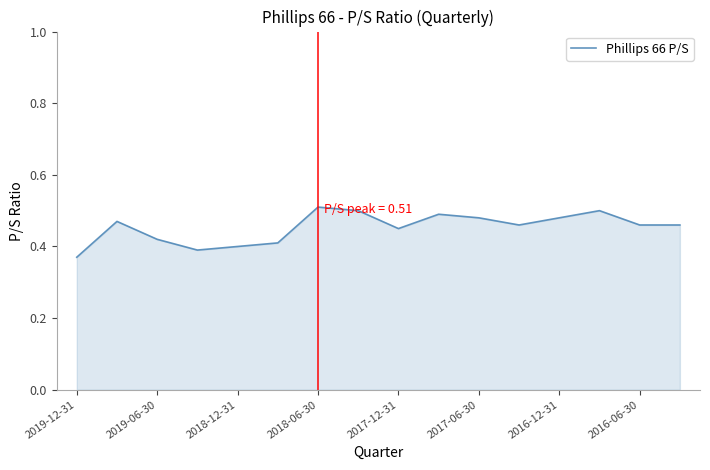

Does the chart have visible grid lines?

No